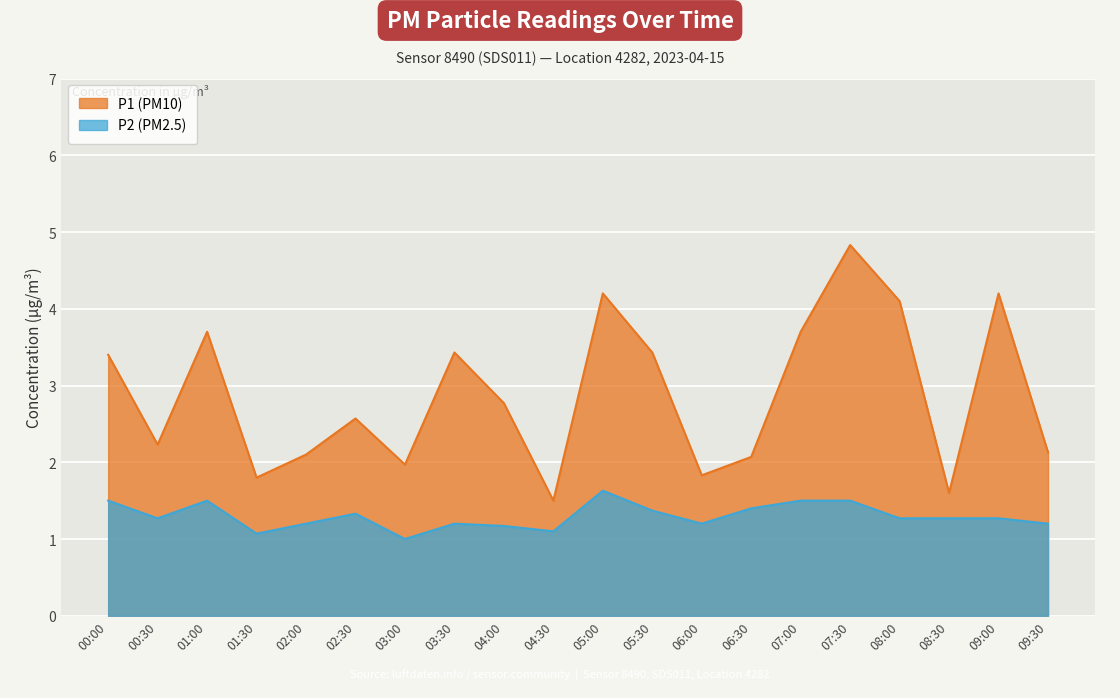

What position from the left is 09:00?

19